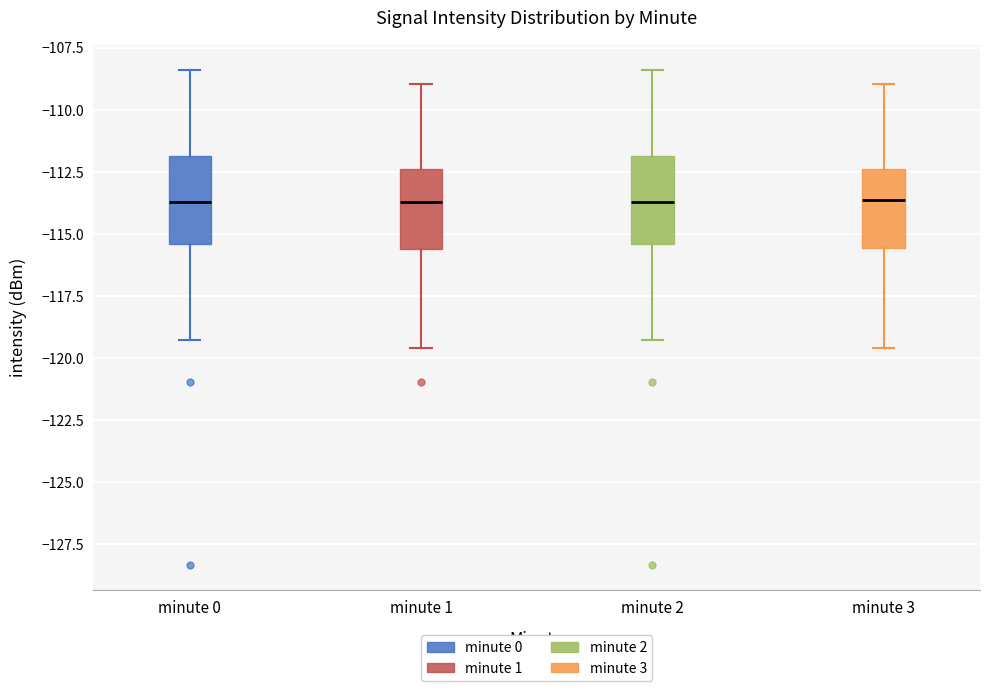

Reading left to right, read every box against the y-axis: the position of its median line, the range the box covers, and the ends of its whiskers. The values are not printed on the chart, so give them approximately, as read against the axis.

minute 0: median -113.5, box -115.5 to -112.0, whiskers -119.5 to -108.5
minute 1: median -113.5, box -115.5 to -112.5, whiskers -119.5 to -109.0
minute 2: median -113.5, box -115.5 to -112.0, whiskers -119.5 to -108.5
minute 3: median -113.5, box -115.5 to -112.5, whiskers -119.5 to -109.0